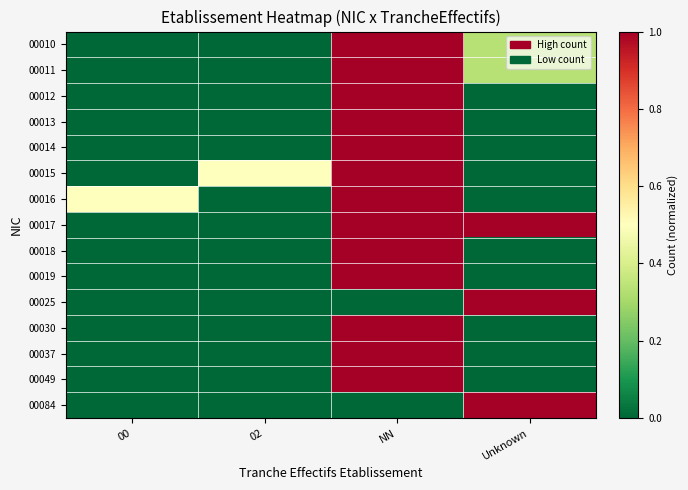

Reading right to left, what are all the values shown in this chart?

00010: Unknown=0.3	NN=1.0	02=0.0	00=0.0
00011: Unknown=0.3	NN=1.0	02=0.0	00=0.0
00012: Unknown=0.0	NN=1.0	02=0.0	00=0.0
00013: Unknown=0.0	NN=1.0	02=0.0	00=0.0
00014: Unknown=0.0	NN=1.0	02=0.0	00=0.0
00015: Unknown=0.0	NN=1.0	02=0.5	00=0.0
00016: Unknown=0.0	NN=1.0	02=0.0	00=0.5
00017: Unknown=1.0	NN=1.0	02=0.0	00=0.0
00018: Unknown=0.0	NN=1.0	02=0.0	00=0.0
00019: Unknown=0.0	NN=1.0	02=0.0	00=0.0
00025: Unknown=1.0	NN=0.0	02=0.0	00=0.0
00030: Unknown=0.0	NN=1.0	02=0.0	00=0.0
00037: Unknown=0.0	NN=1.0	02=0.0	00=0.0
00049: Unknown=0.0	NN=1.0	02=0.0	00=0.0
00084: Unknown=1.0	NN=0.0	02=0.0	00=0.0